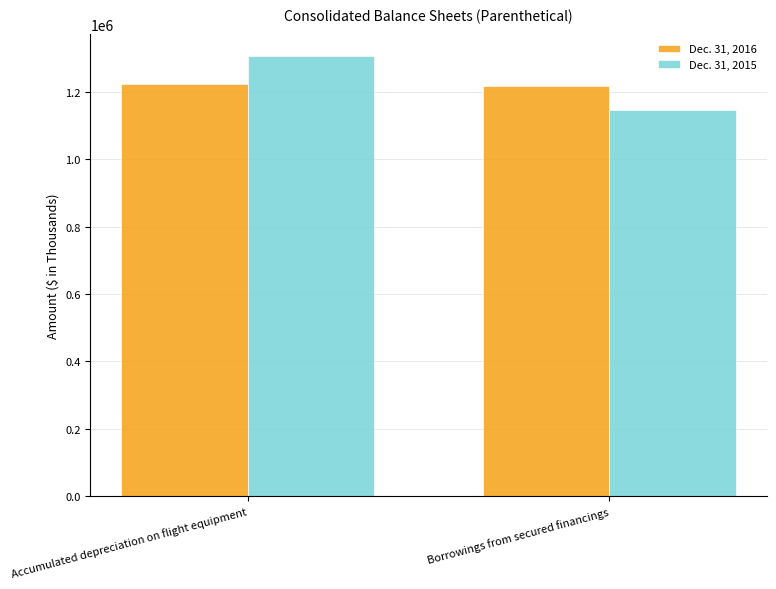

At which label does Dec. 31, 2015 reach its minimum?

Borrowings from secured financings